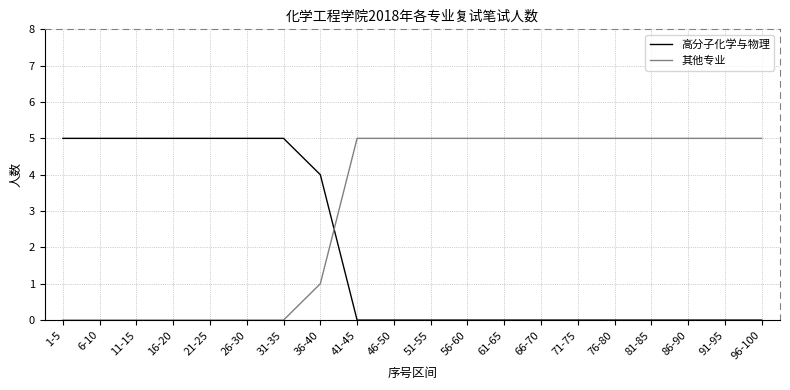

What are all the series names shown in the legend?

高分子化学与物理, 其他专业